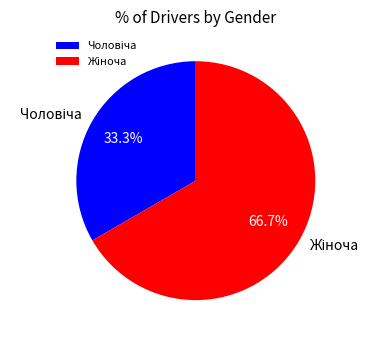

To the nearest percent, what is the average slice percentage?

50%